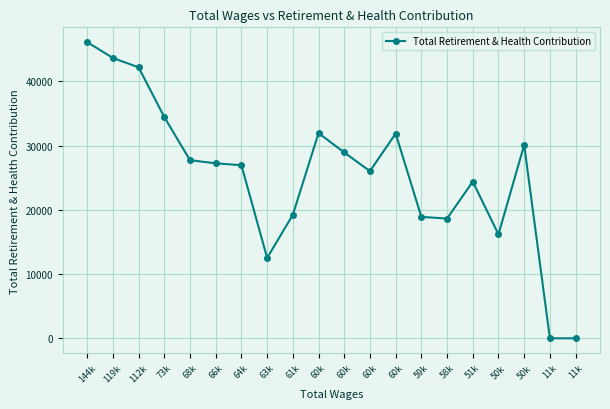

What is the sum of all values?

506931